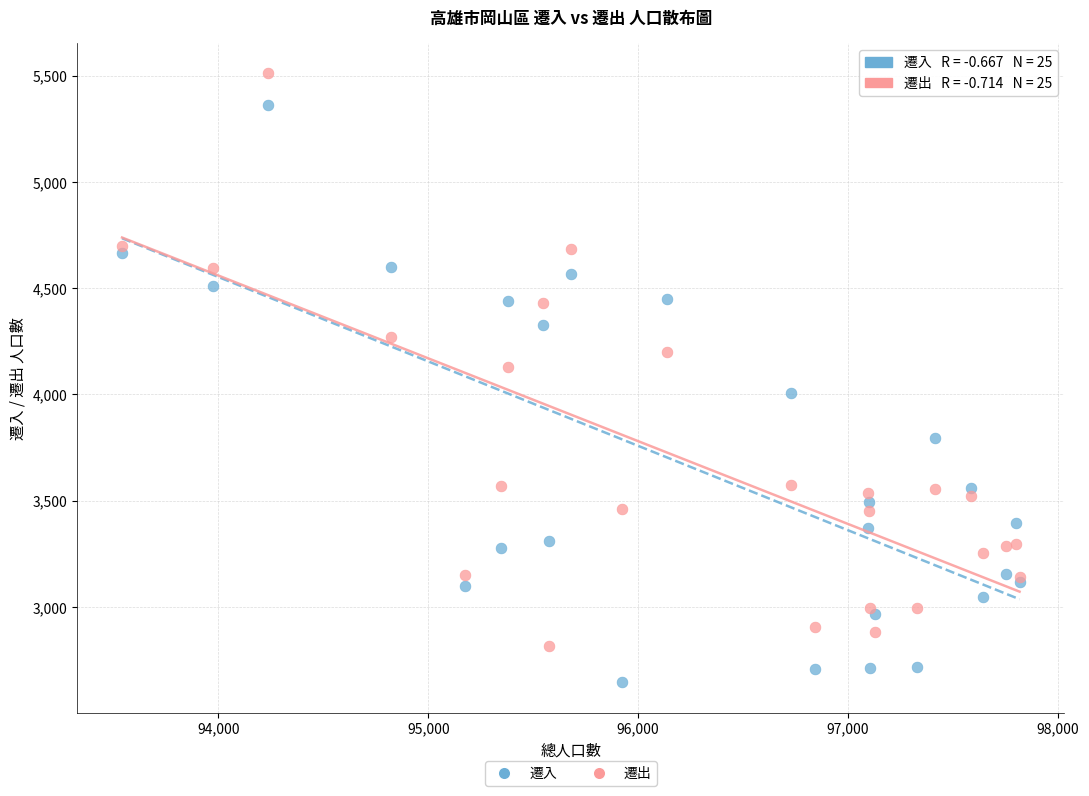

Which series reaches the minimum Y coordinate?

遷入